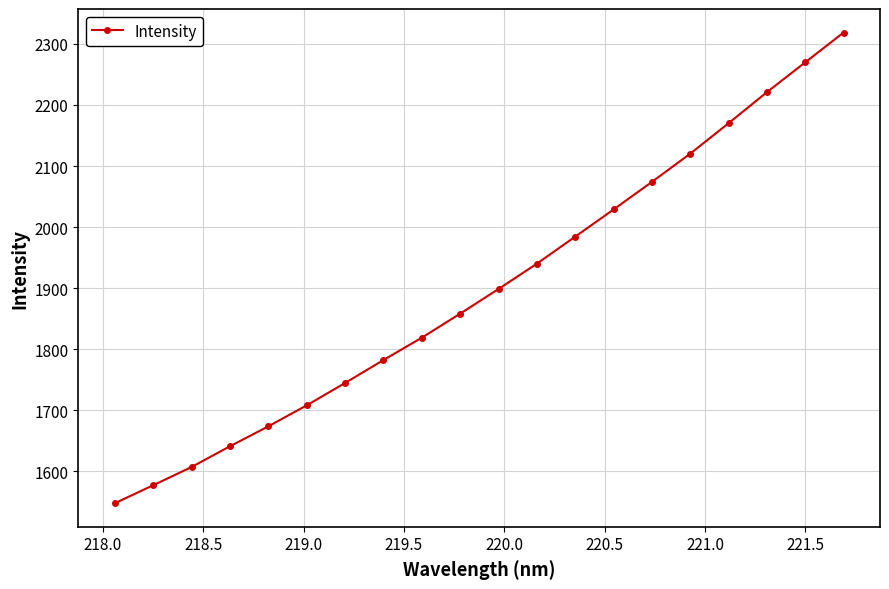

What is the difference between the maximum and minimum values?

771.2